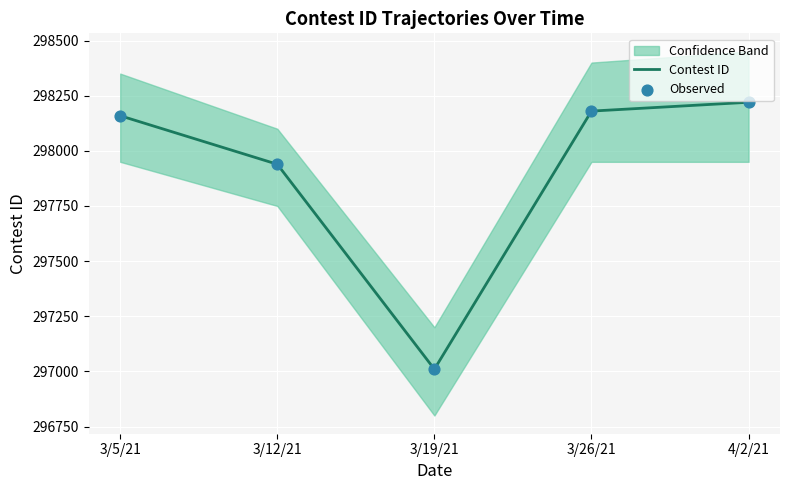

What is the total value across all series at 3/12/21?

595878